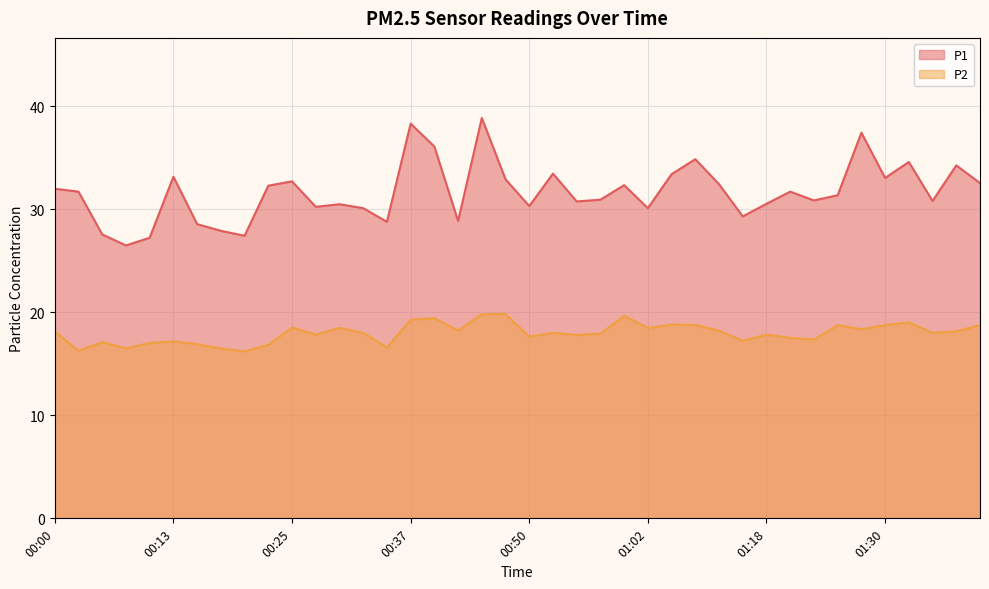

At which category is the sum across all series the highest?

00:45